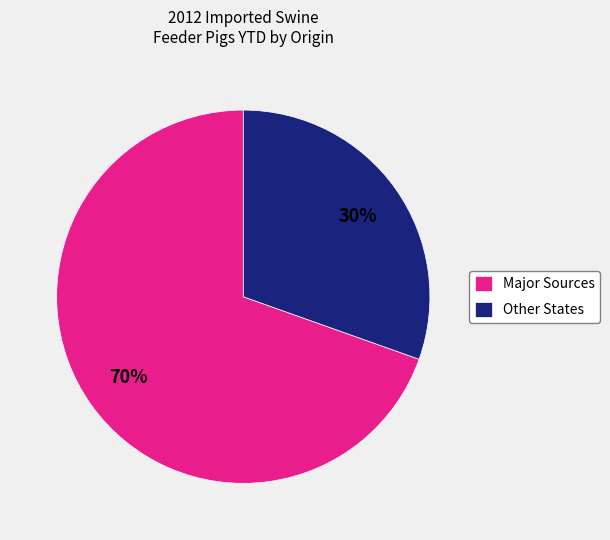

Is it true that Major Sources is 76% of the pie?

False